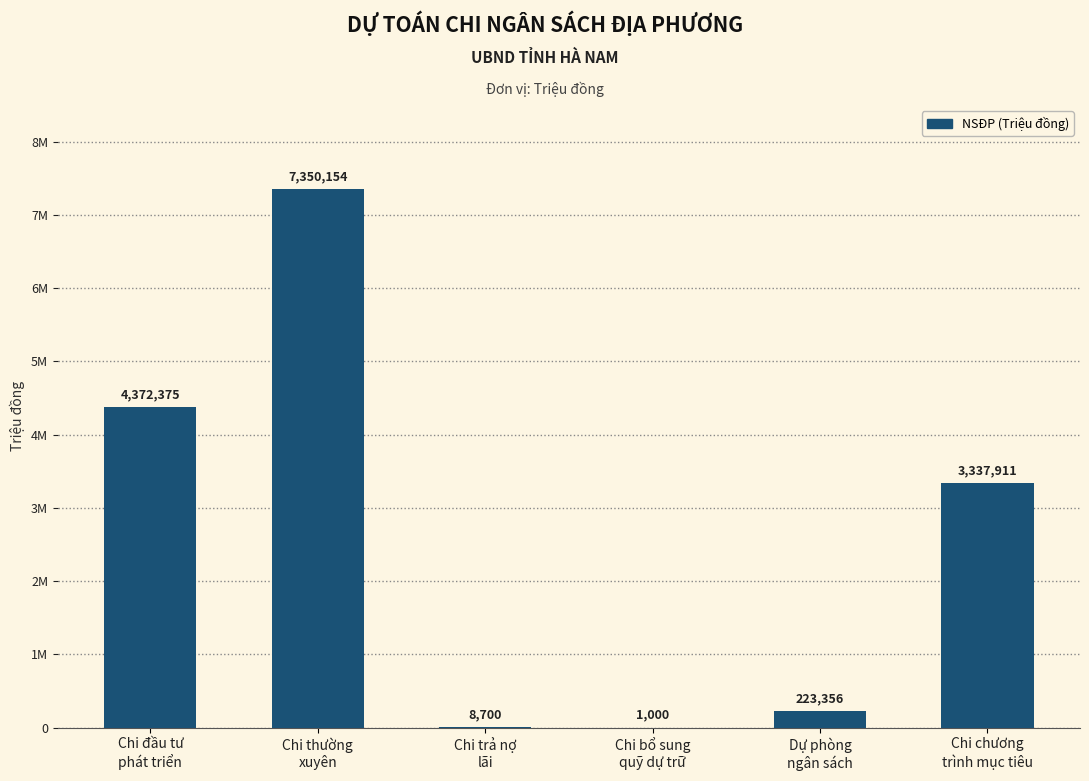

Where is the data nearest to the value 3675577?

Chi chương
trình mục tiêu